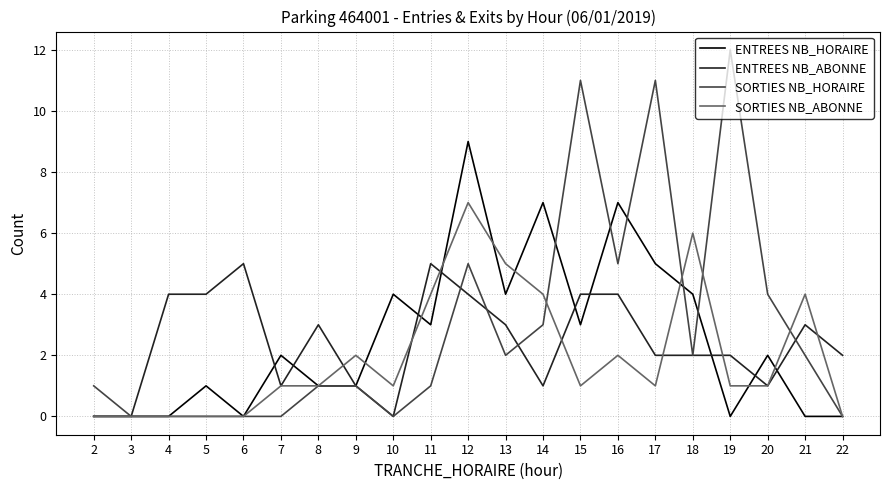

Read the SORTIES NB_HORAIRE value at 19, to the nearest 10.

10